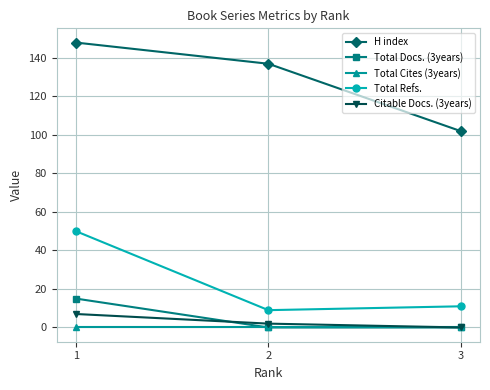

How many lines are shown in the chart?

5